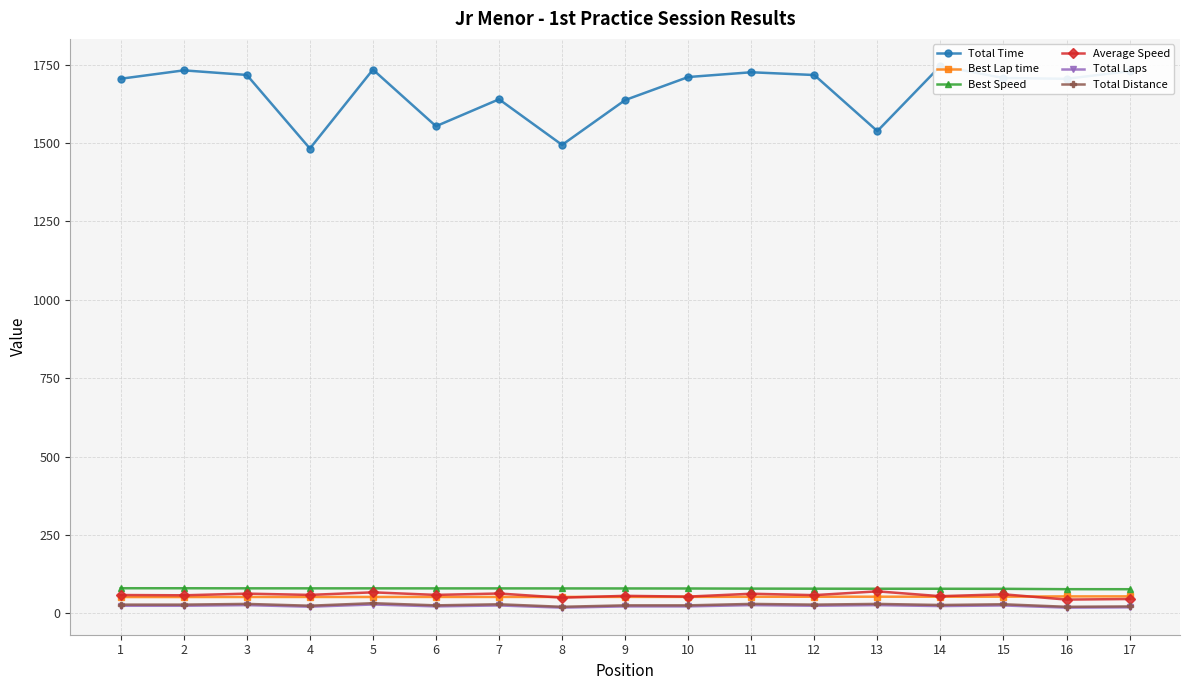

What is the difference between the maximum and minimum values in the Total Laps series?

10.0